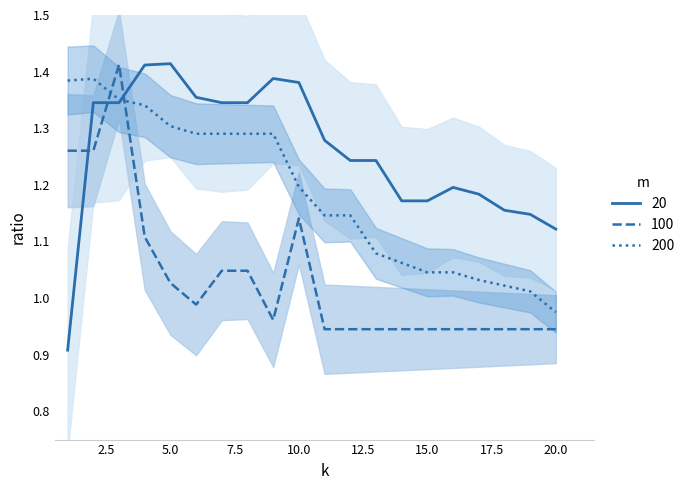

Reading right to left, extract all data points from this chart.

20: 20=1.1	19=1.1	18=1.2	17=1.2	16=1.2	15=1.2	14=1.2	13=1.2	12=1.2	11=1.3	10=1.4	9=1.4	8=1.3	7=1.3	6=1.4	5=1.4	4=1.4	3=1.3	2=1.3	1=0.9
100: 20=0.9	19=0.9	18=0.9	17=0.9	16=0.9	15=0.9	14=0.9	13=0.9	12=0.9	11=0.9	10=1.1	9=1.0	8=1.0	7=1.0	6=1.0	5=1.0	4=1.1	3=1.4	2=1.3	1=1.3
200: 20=1.0	19=1.0	18=1.0	17=1.0	16=1.0	15=1.0	14=1.1	13=1.1	12=1.1	11=1.1	10=1.2	9=1.3	8=1.3	7=1.3	6=1.3	5=1.3	4=1.3	3=1.4	2=1.4	1=1.4